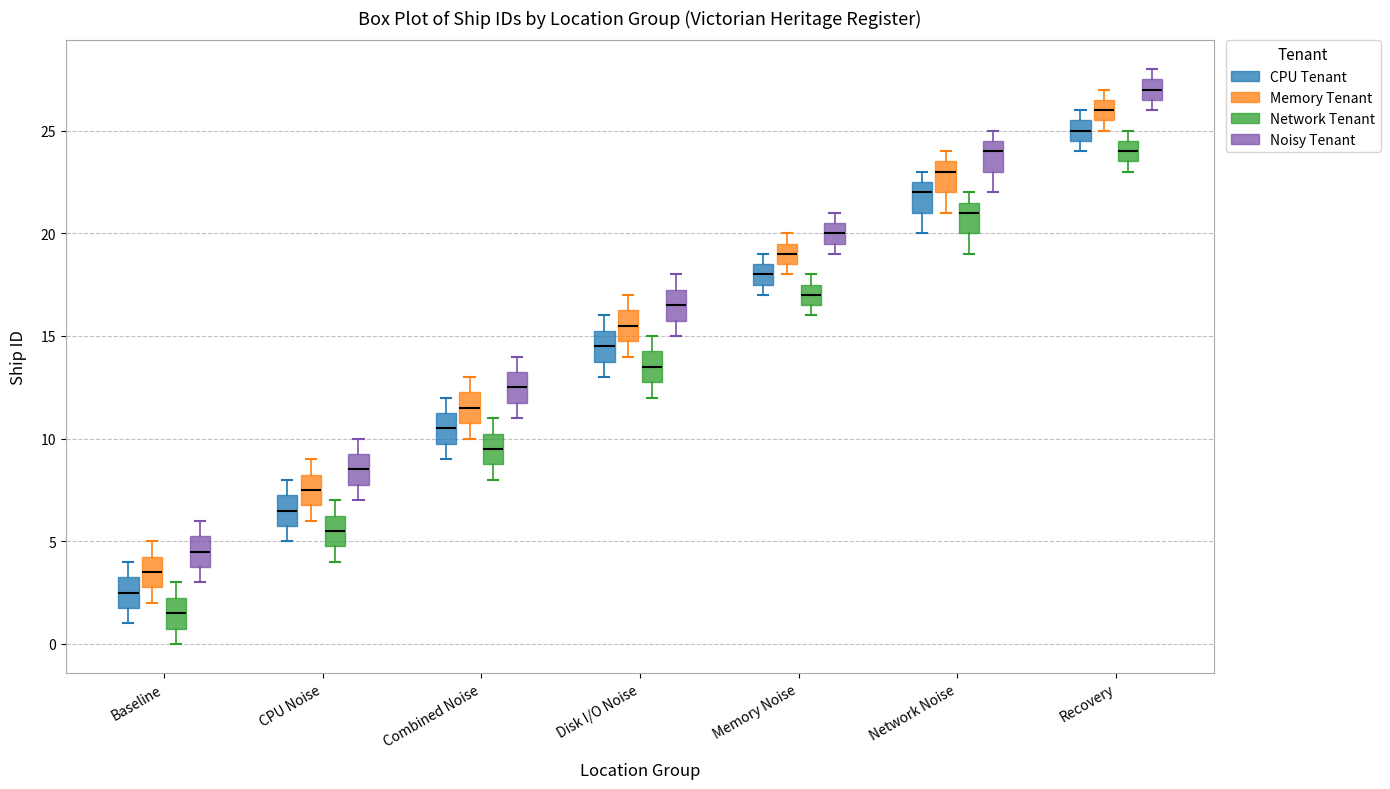

Reading left to right, read every box against the y-axis: the position of its median line, the range the box covers, and the ends of its whiskers. The values are not printed on the chart, so give them approximately, as read against the axis.

Baseline (CPU Tenant): median 2.5, box 2.0 to 3.5, whiskers 1.0 to 4.0
Baseline (Memory Tenant): median 3.5, box 3.0 to 4.5, whiskers 2.0 to 5.0
Baseline (Network Tenant): median 1.5, box 1.0 to 2.5, whiskers 0.0 to 3.0
Baseline (Noisy Tenant): median 4.5, box 4.0 to 5.5, whiskers 3.0 to 6.0
CPU Noise (CPU Tenant): median 6.5, box 6.0 to 7.5, whiskers 5.0 to 8.0
CPU Noise (Memory Tenant): median 7.5, box 7.0 to 8.5, whiskers 6.0 to 9.0
CPU Noise (Network Tenant): median 5.5, box 5.0 to 6.5, whiskers 4.0 to 7.0
CPU Noise (Noisy Tenant): median 8.5, box 8.0 to 9.5, whiskers 7.0 to 10.0
Combined Noise (CPU Tenant): median 10.5, box 10.0 to 11.5, whiskers 9.0 to 12.0
Combined Noise (Memory Tenant): median 11.5, box 11.0 to 12.5, whiskers 10.0 to 13.0
Combined Noise (Network Tenant): median 9.5, box 9.0 to 10.5, whiskers 8.0 to 11.0
Combined Noise (Noisy Tenant): median 12.5, box 12.0 to 13.5, whiskers 11.0 to 14.0
Disk I/O Noise (CPU Tenant): median 14.5, box 14.0 to 15.5, whiskers 13.0 to 16.0
Disk I/O Noise (Memory Tenant): median 15.5, box 15.0 to 16.5, whiskers 14.0 to 17.0
Disk I/O Noise (Network Tenant): median 13.5, box 13.0 to 14.5, whiskers 12.0 to 15.0
Disk I/O Noise (Noisy Tenant): median 16.5, box 16.0 to 17.5, whiskers 15.0 to 18.0
Memory Noise (CPU Tenant): median 18.0, box 17.5 to 18.5, whiskers 17.0 to 19.0
Memory Noise (Memory Tenant): median 19.0, box 18.5 to 19.5, whiskers 18.0 to 20.0
Memory Noise (Network Tenant): median 17.0, box 16.5 to 17.5, whiskers 16.0 to 18.0
Memory Noise (Noisy Tenant): median 20.0, box 19.5 to 20.5, whiskers 19.0 to 21.0
Network Noise (CPU Tenant): median 22.0, box 21.0 to 22.5, whiskers 20.0 to 23.0
Network Noise (Memory Tenant): median 23.0, box 22.0 to 23.5, whiskers 21.0 to 24.0
Network Noise (Network Tenant): median 21.0, box 20.0 to 21.5, whiskers 19.0 to 22.0
Network Noise (Noisy Tenant): median 24.0, box 23.0 to 24.5, whiskers 22.0 to 25.0
Recovery (CPU Tenant): median 25.0, box 24.5 to 25.5, whiskers 24.0 to 26.0
Recovery (Memory Tenant): median 26.0, box 25.5 to 26.5, whiskers 25.0 to 27.0
Recovery (Network Tenant): median 24.0, box 23.5 to 24.5, whiskers 23.0 to 25.0
Recovery (Noisy Tenant): median 27.0, box 26.5 to 27.5, whiskers 26.0 to 28.0